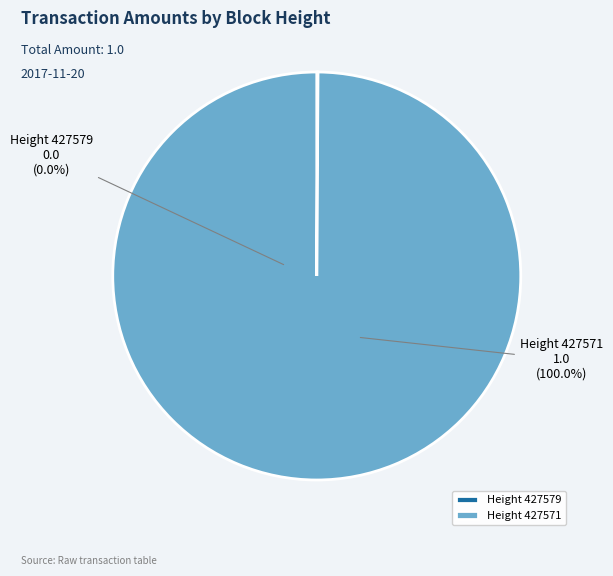

How many slices are in this pie chart?

2